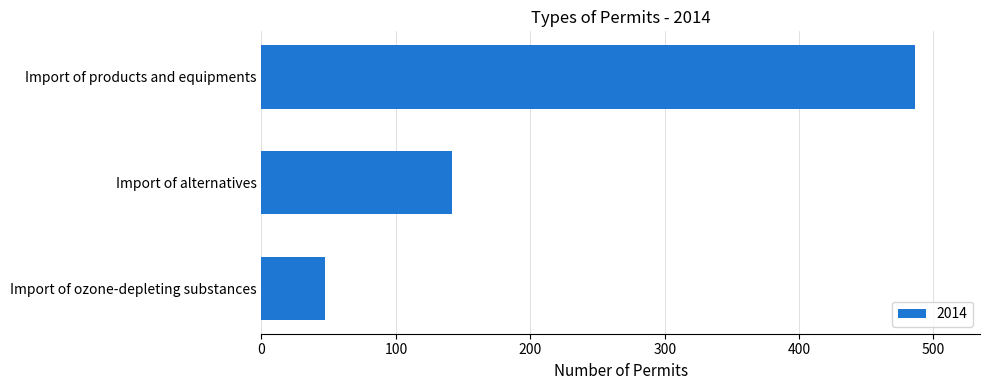

At which category does the chart reach its peak across all series?

Import of products and equipments